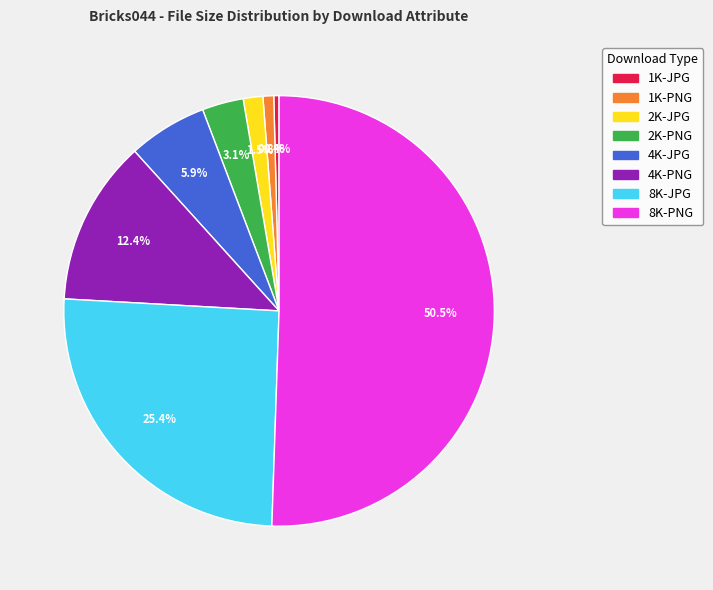

To the nearest percent, what is the average slice percentage?

12%